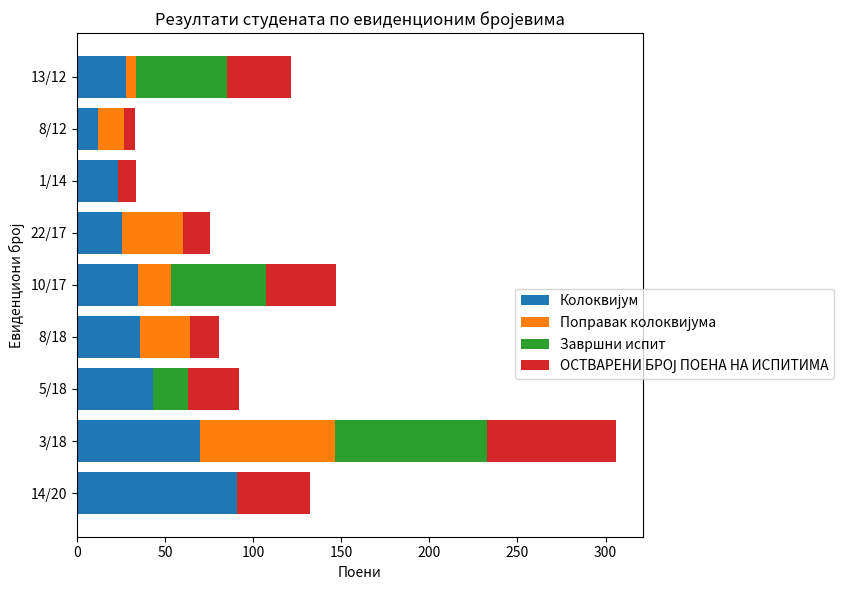

What is the total value across all series at 1/14?

33.8